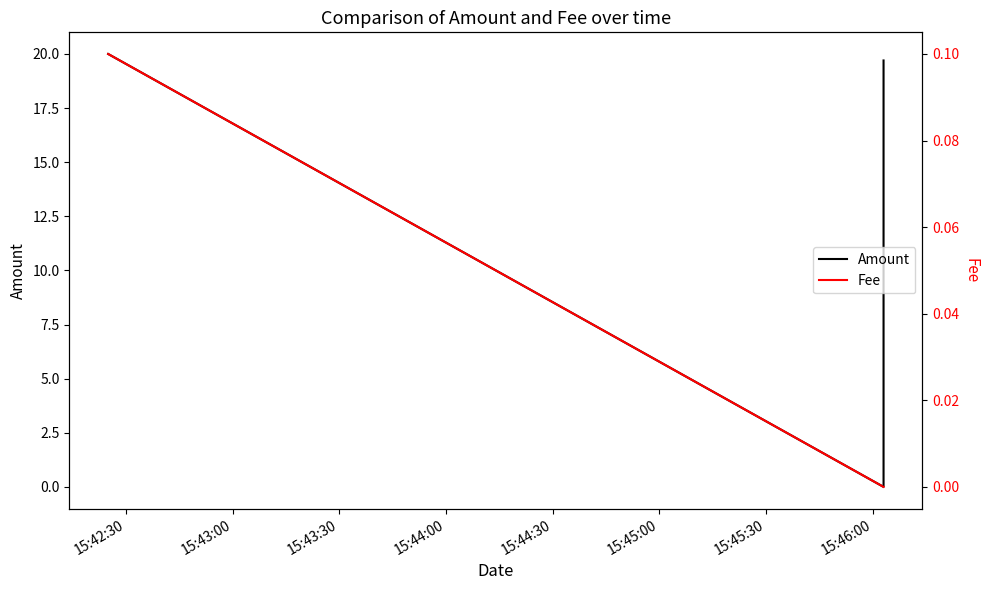

What are all the series names shown in the legend?

Amount, Fee